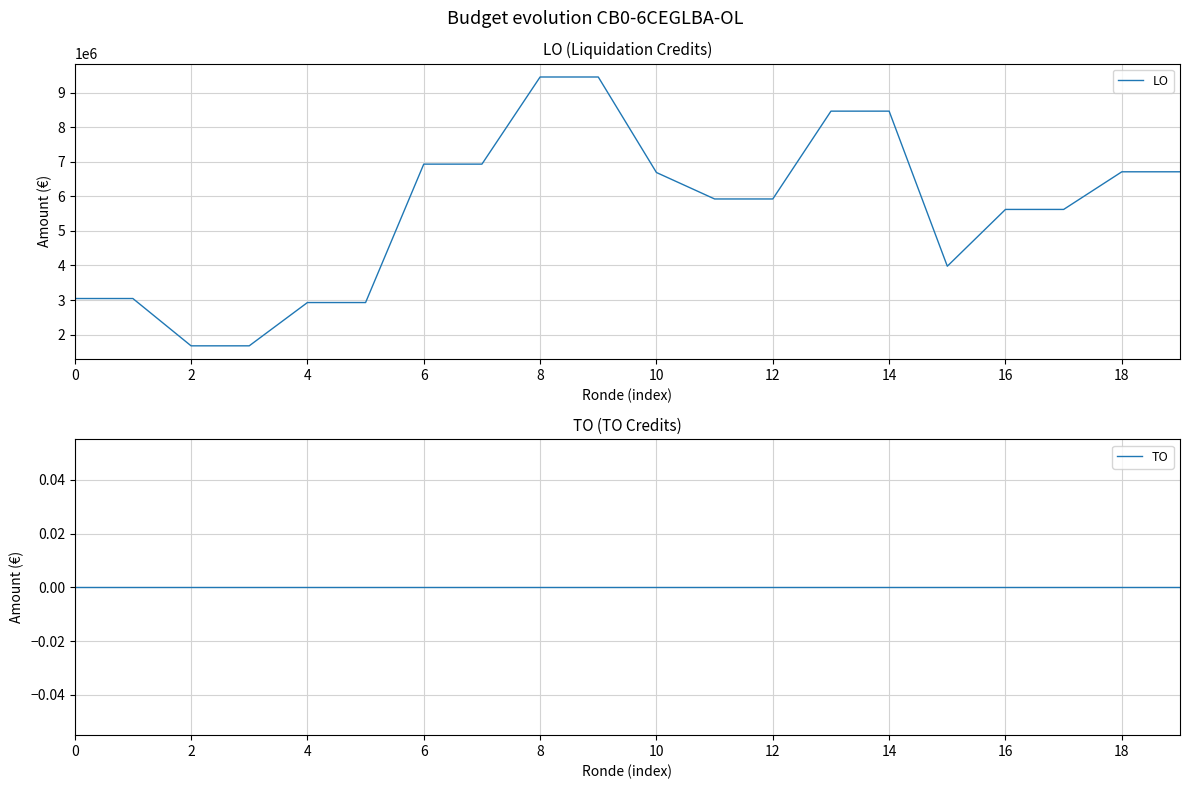

How many lines are shown in the chart?

2